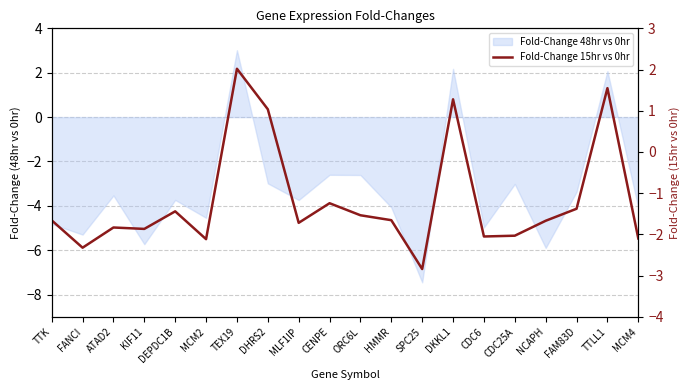

What is the change in value from TTK to MCM4?

-0.4